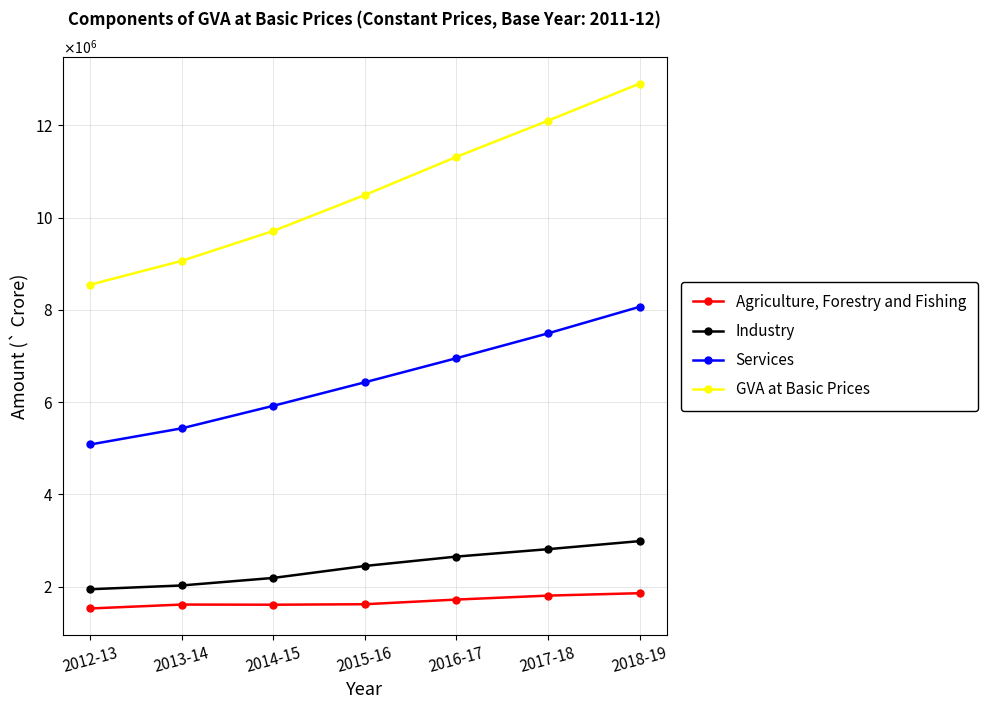

The value of Services at 2014-15 is 5919747.6. True or false?

True